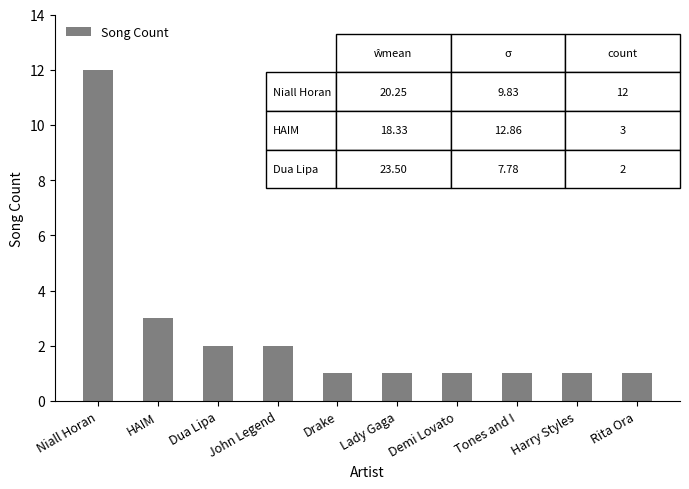

What is the greatest value displayed?

12